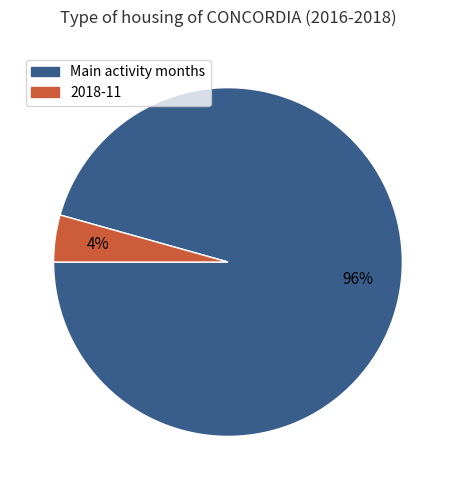

How many segments does this pie chart have?

2